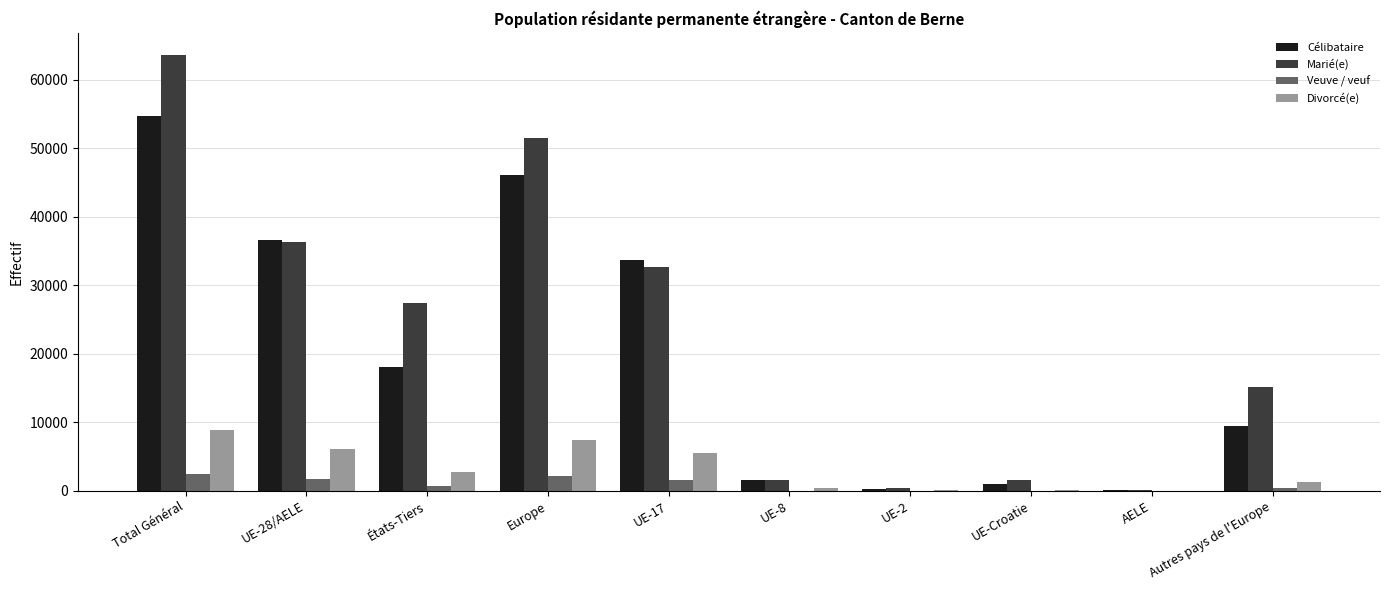

Is the value of Célibataire at UE-17 greater than the value of Divorcé(e) at UE-28/AELE?

Yes